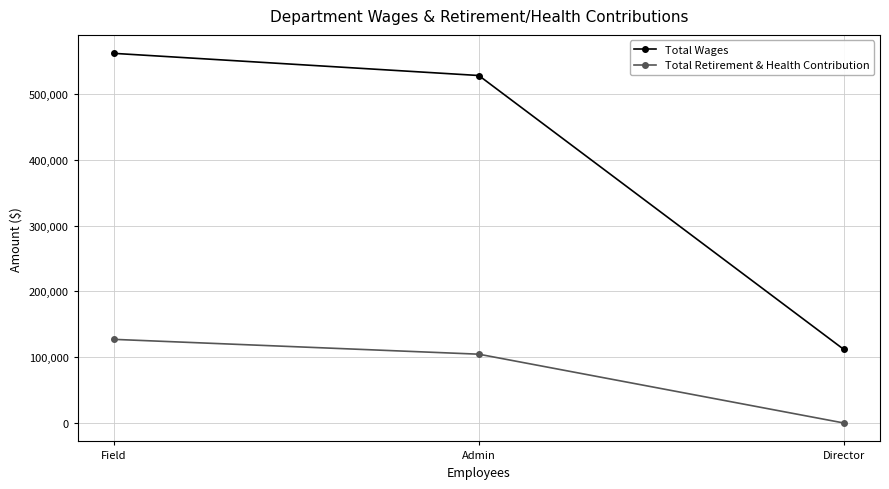

Which category has the highest value across all series?

Field